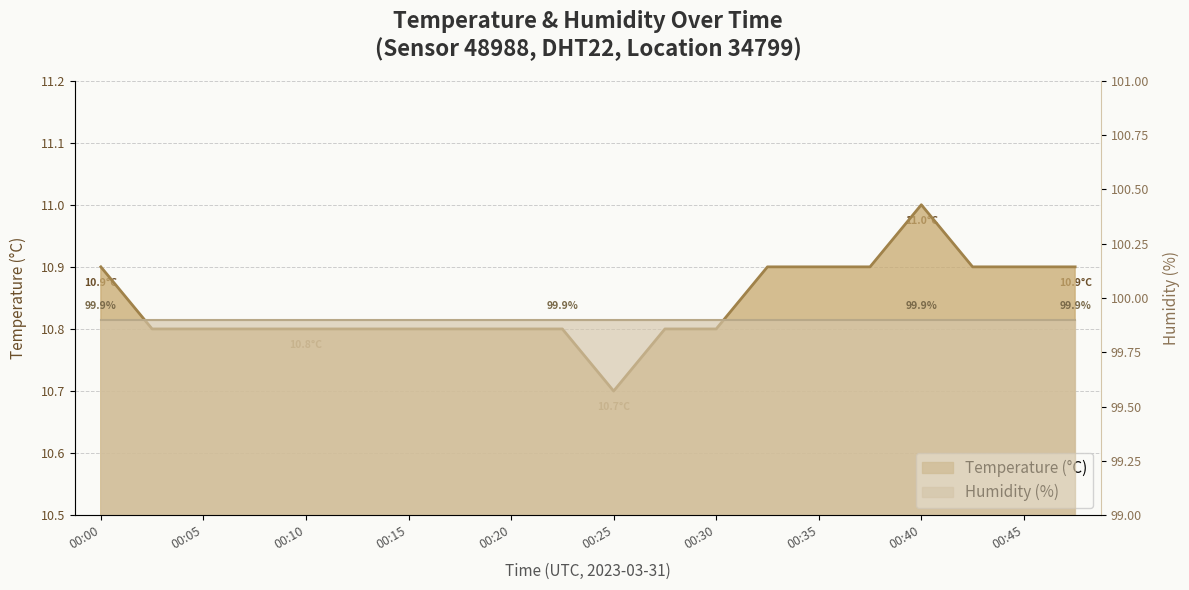

The chart shows a value of 10.7 at 00:25. True or false?

True